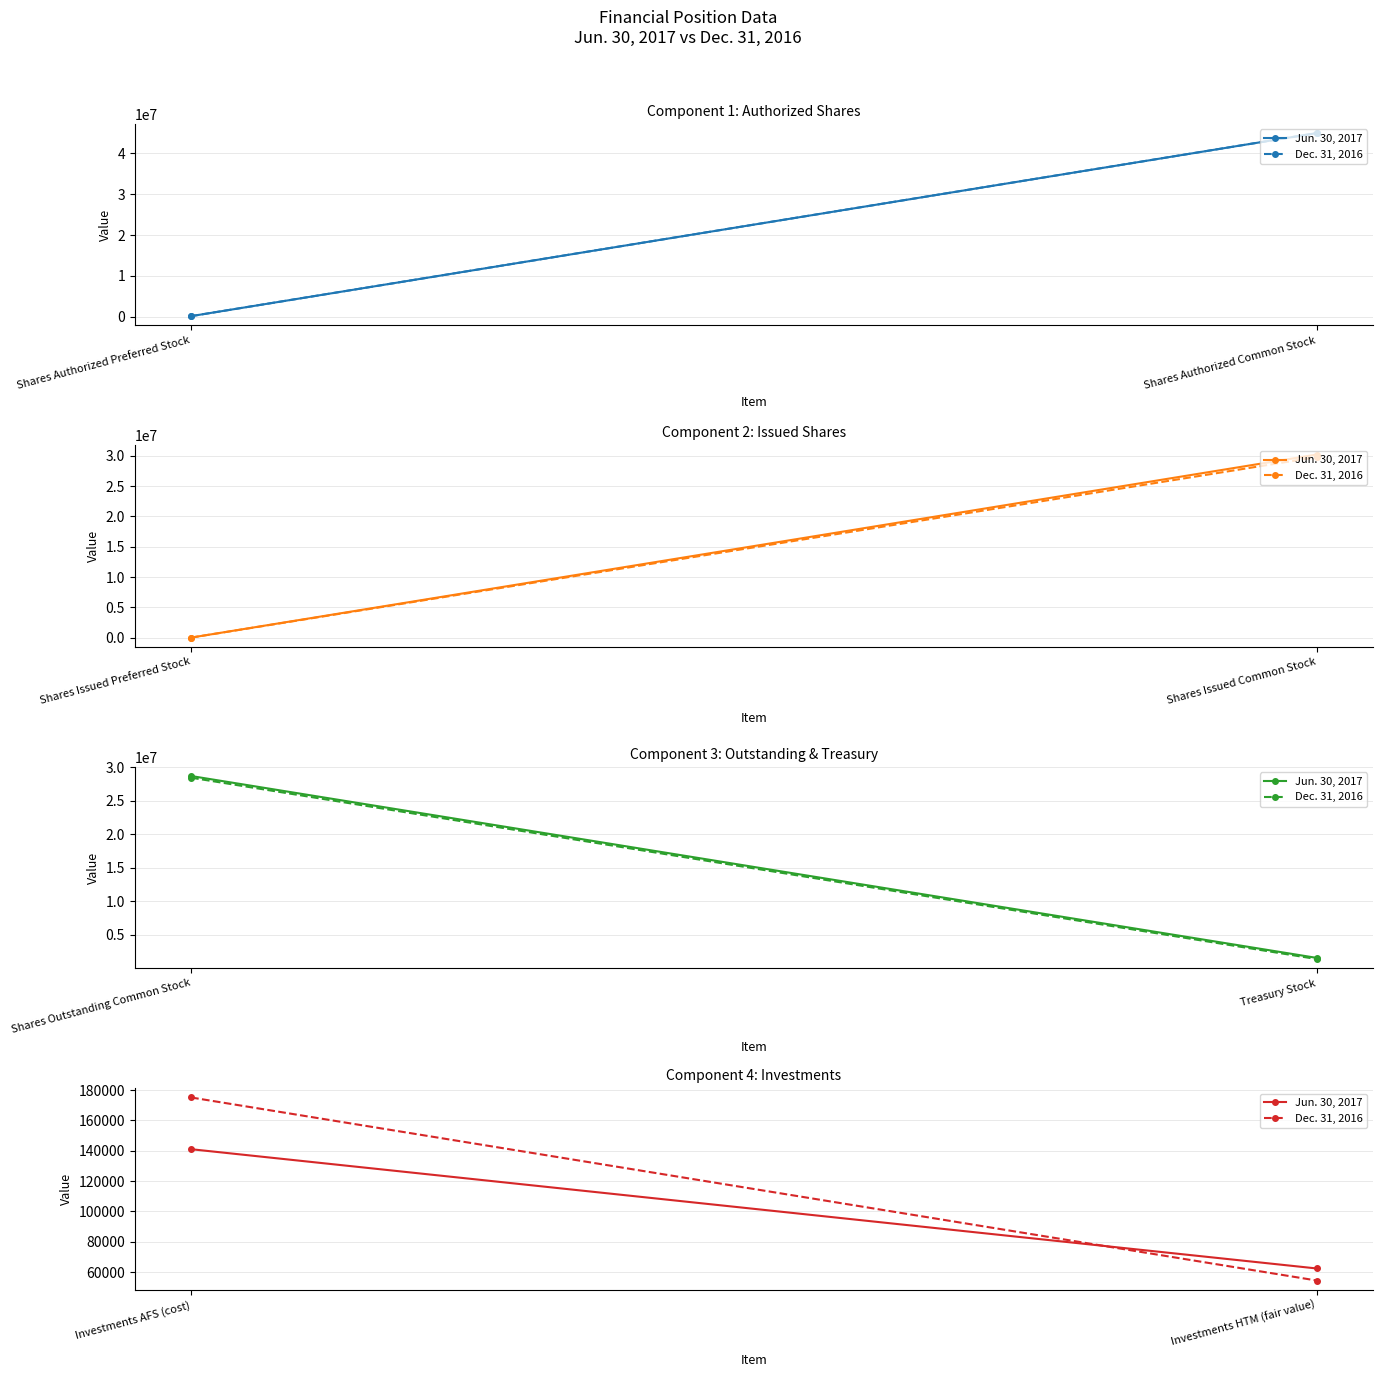

The Jun. 30, 2017 series shows 89508 at Investments HTM (fair value). True or false?

False